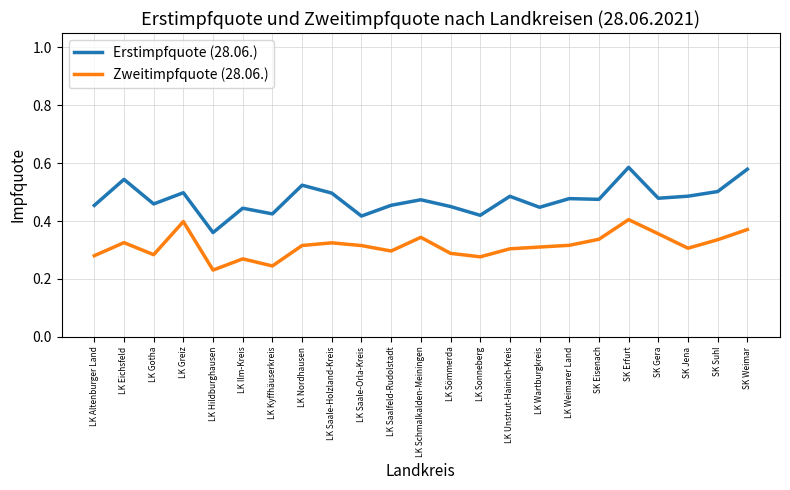

List the series in order of their overall mean, highest first.

Erstimpfquote (28.06.), Zweitimpfquote (28.06.)